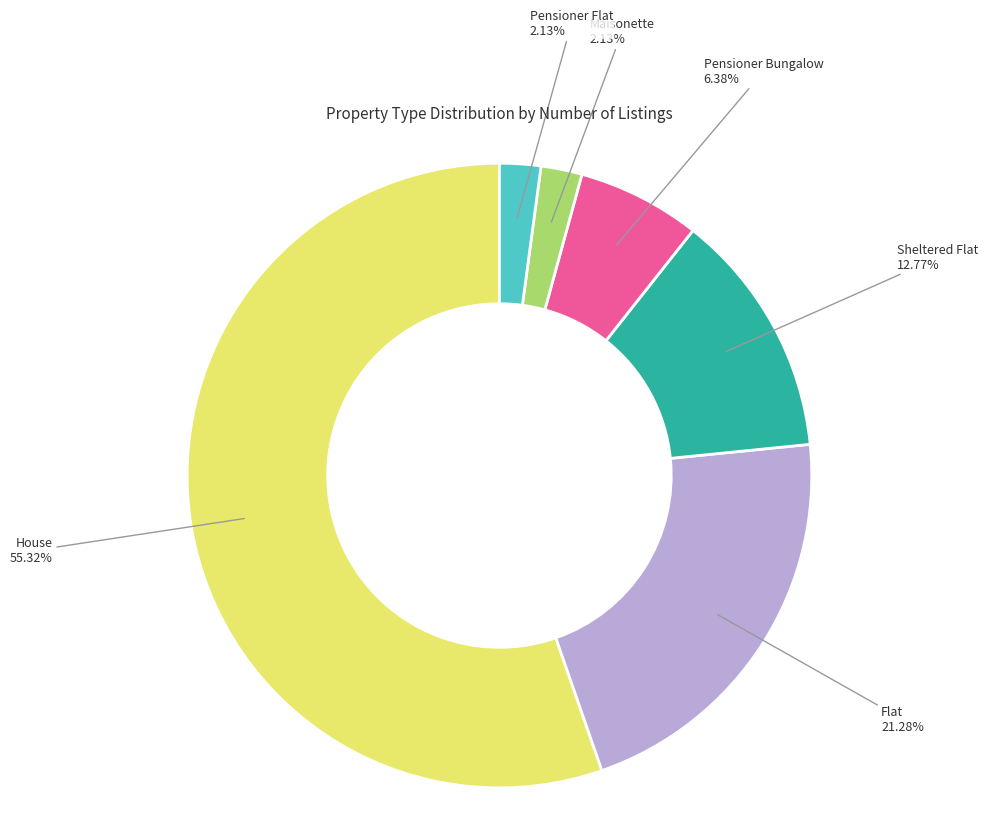

Is there any slice that represents more than half of the pie?

Yes